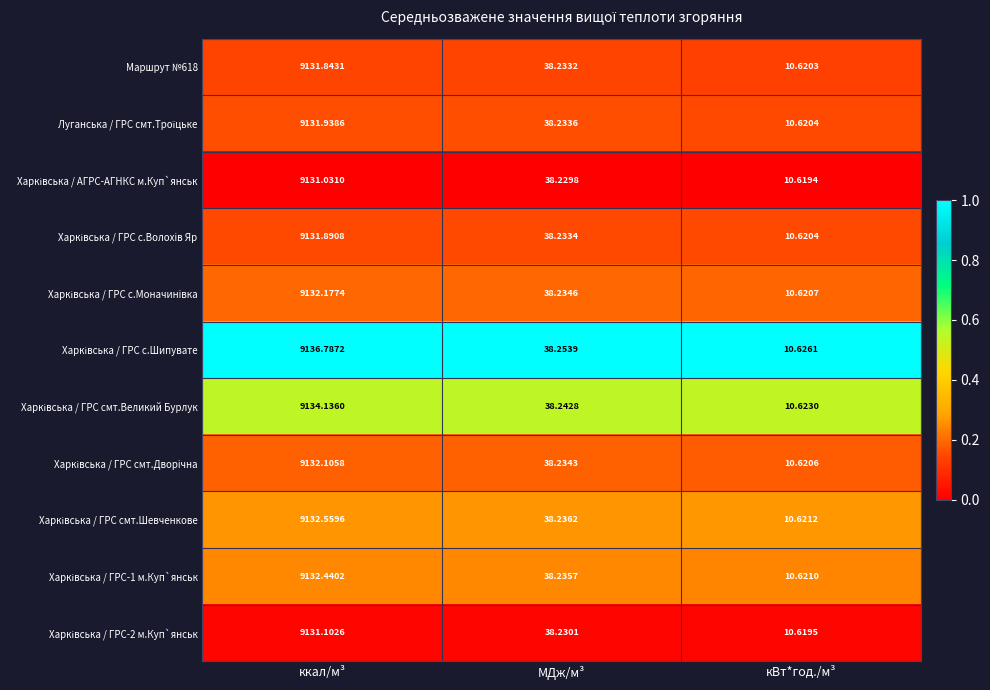

At which category is the sum across all series the highest?

ккал/м³